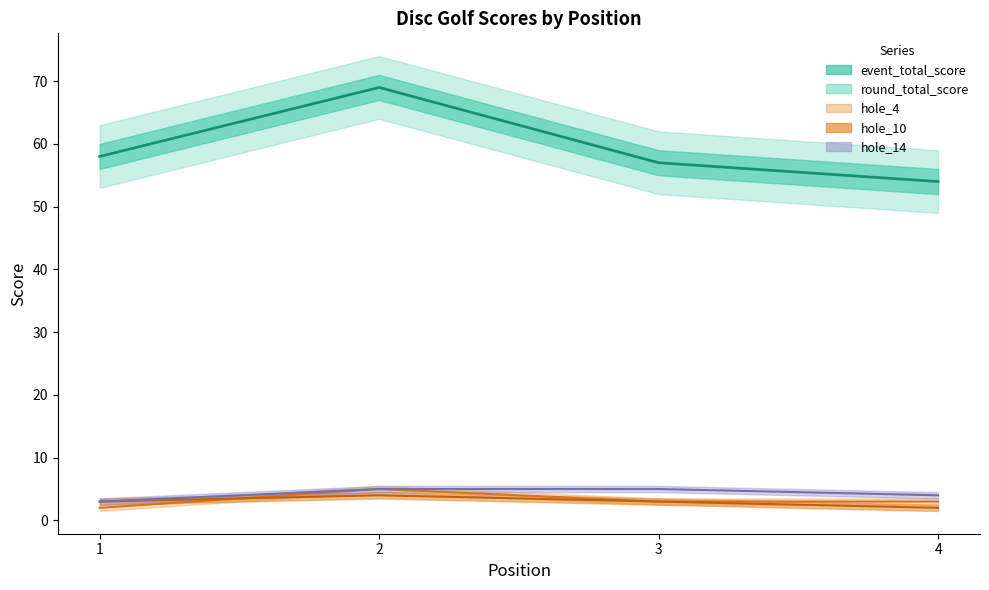

Does the chart display data point markers on the line(s)?

No